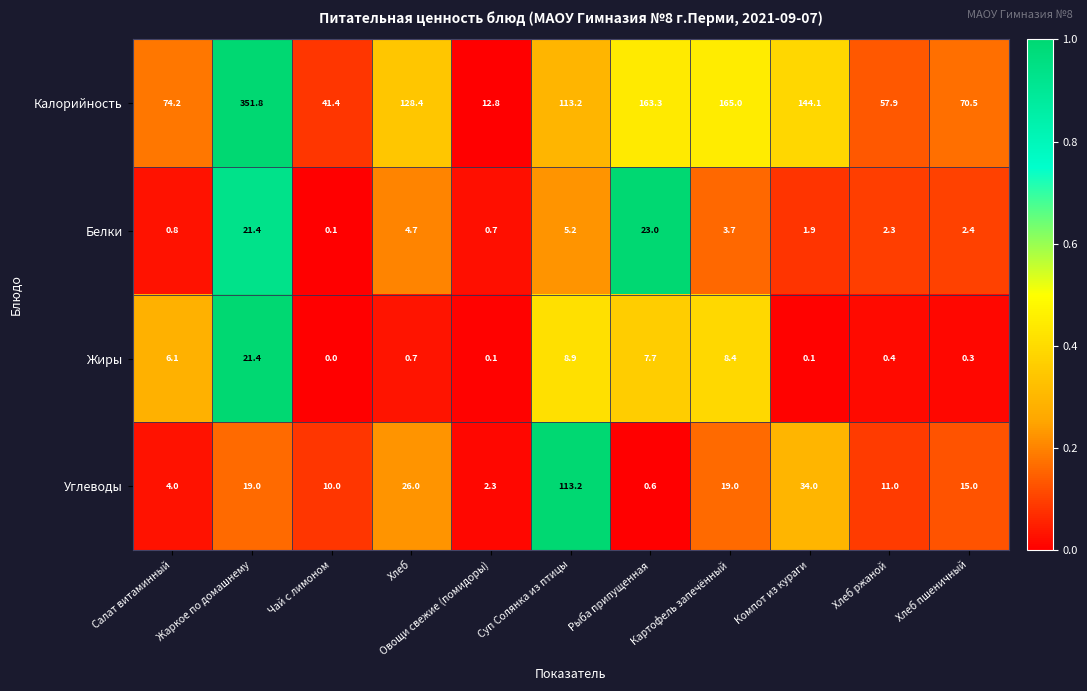

Which series has the largest total across all categories?

Калорийность